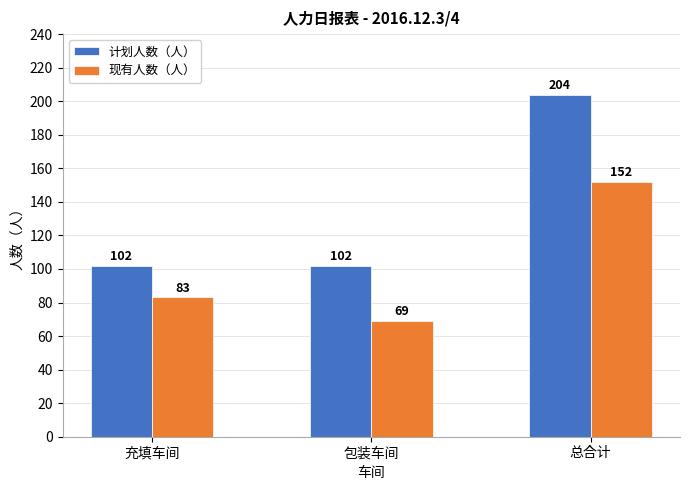

What is the spread (max minus min) of values at 总合计?

52